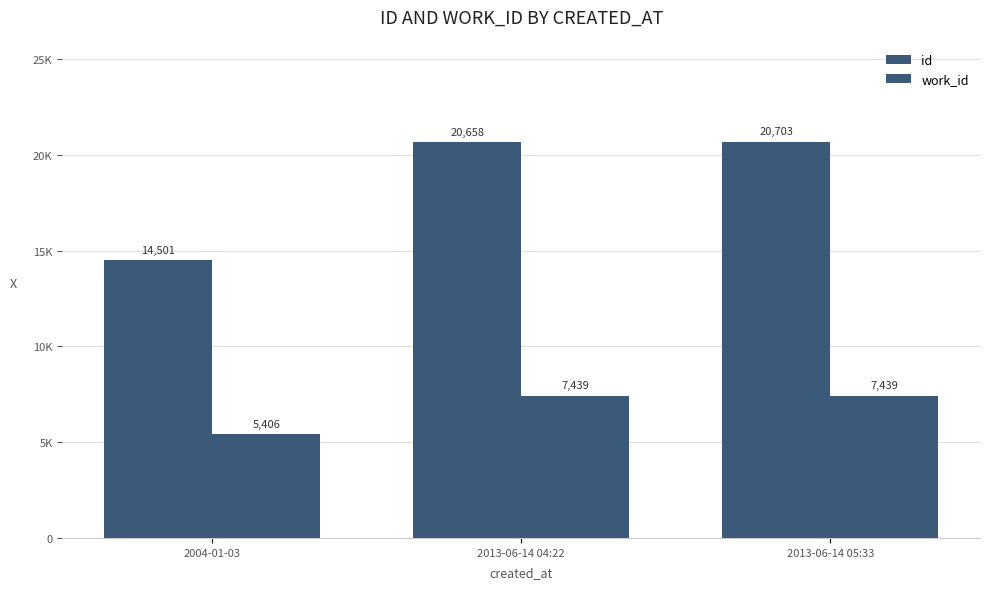

Does the chart contain any negative values?

No